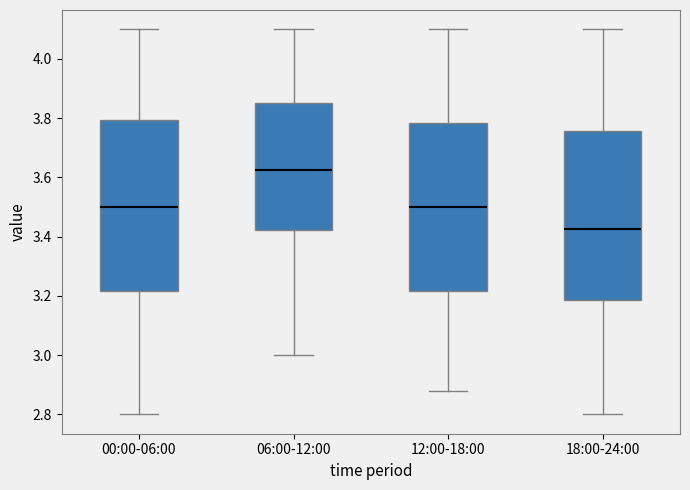

Reading left to right, read every box against the y-axis: the position of its median line, the range the box covers, and the ends of its whiskers. The values are not printed on the chart, so give them approximately, as read against the axis.

00:00-06:00: median 3.50, box 3.22 to 3.80, whiskers 2.80 to 4.10
06:00-12:00: median 3.62, box 3.42 to 3.86, whiskers 3.00 to 4.10
12:00-18:00: median 3.50, box 3.22 to 3.78, whiskers 2.88 to 4.10
18:00-24:00: median 3.42, box 3.18 to 3.76, whiskers 2.80 to 4.10